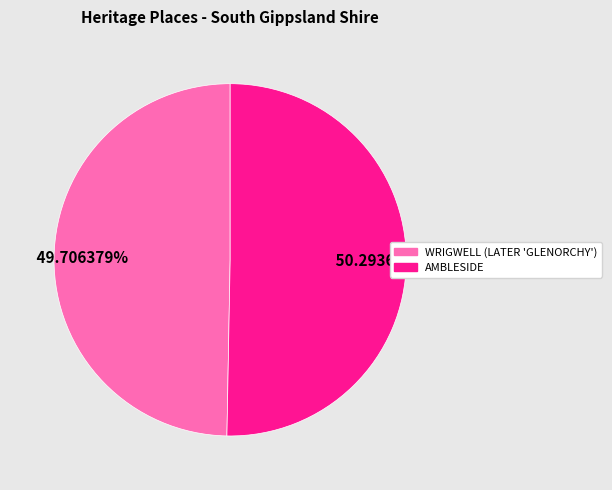

Between AMBLESIDE and WRIGWELL (LATER 'GLENORCHY'), which is larger?

AMBLESIDE